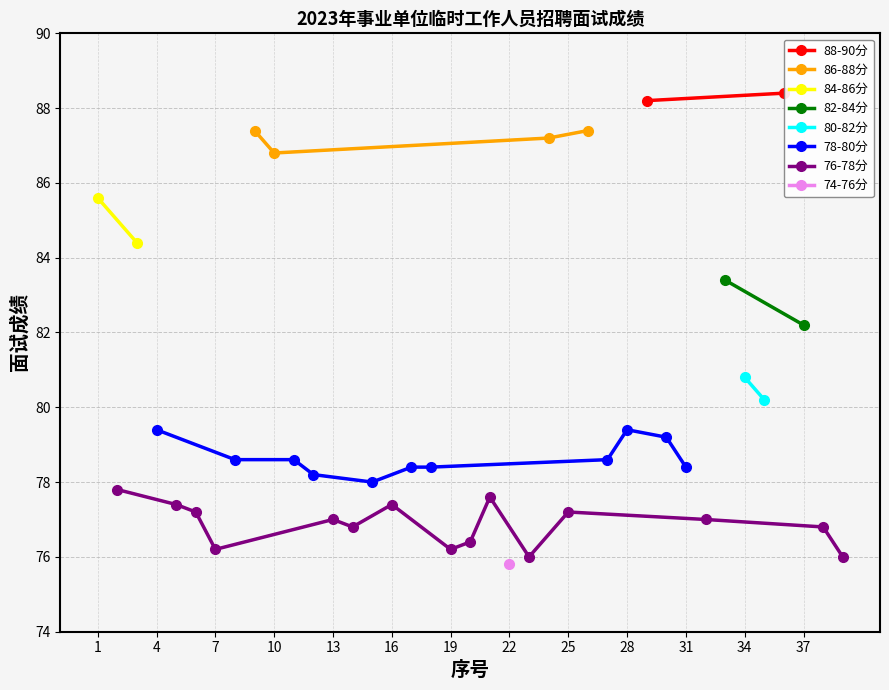

List the labels in order of value, smallest first.

22, 23, 39, 7, 19, 20, 14, 38, 13, 32, 6, 25, 5, 16, 21, 2, 15, 12, 17, 18, 31, 8, 11, 27, 30, 4, 28, 35, 34, 37, 33, 3, 1, 10, 24, 9, 26, 29, 36